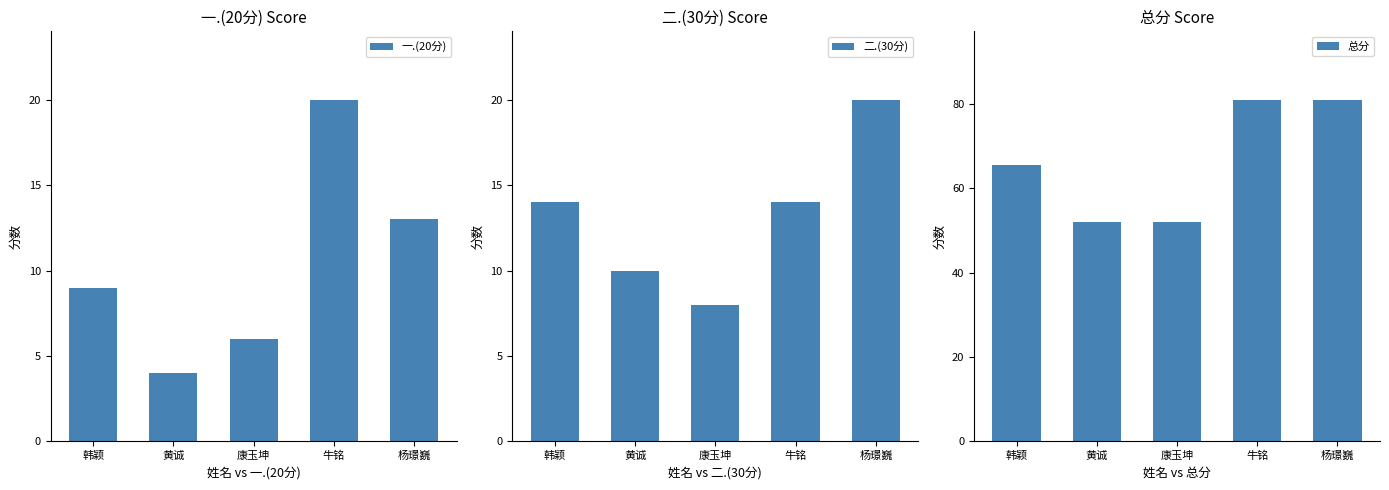

What is the difference between the 总分 values at 牛铭 and 康玉坤?

29.0